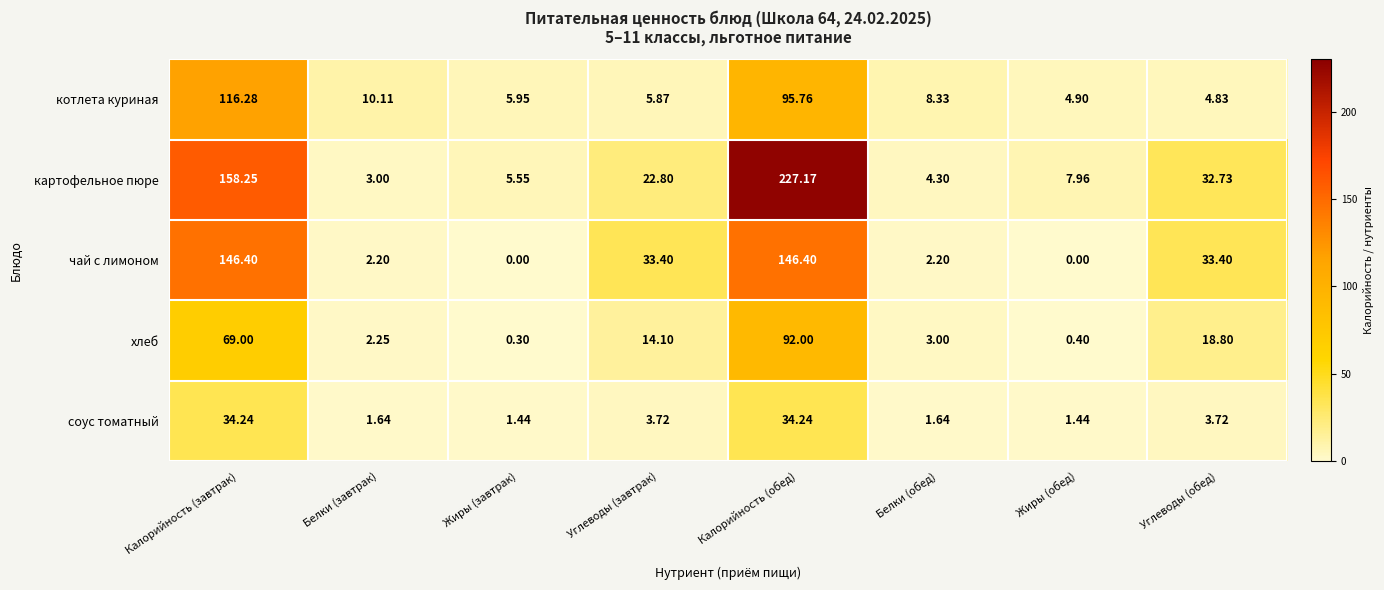

At Белки (завтрак), list the series in order from largest to smallest.

котлета куриная, картофельное пюре, хлеб, чай с лимоном, соус томатный